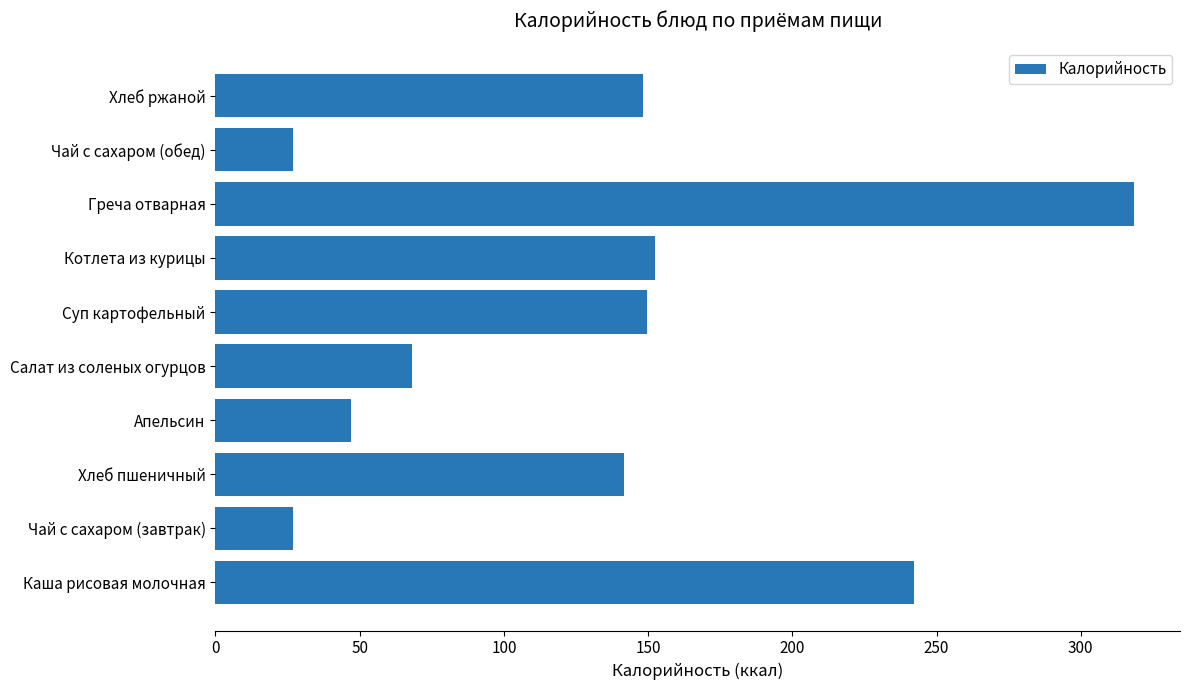

What is the difference between the second highest and minimum values?

215.3